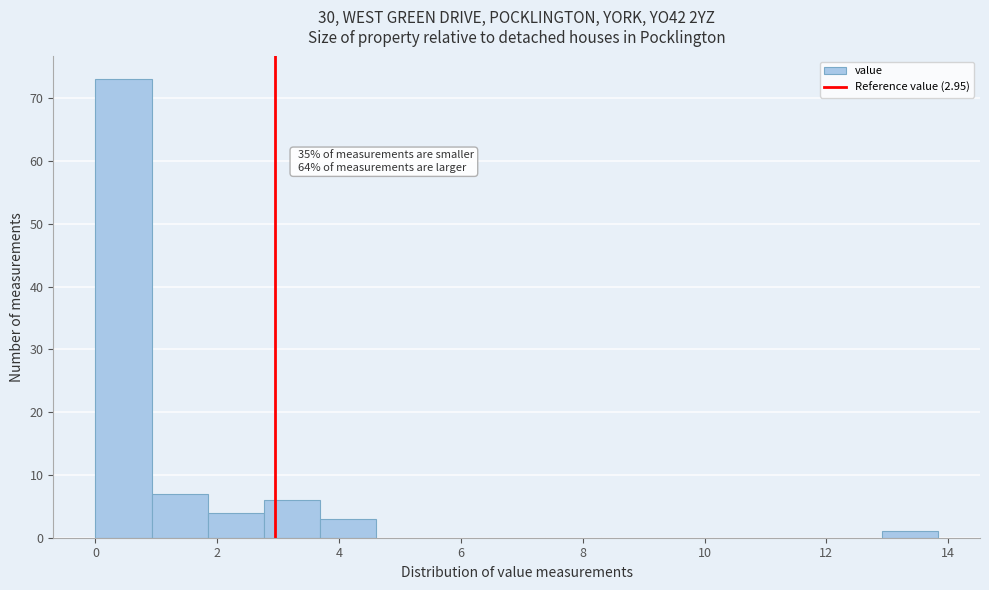

Which range on the x-axis has the tallest bar?

0.0 to 1.0